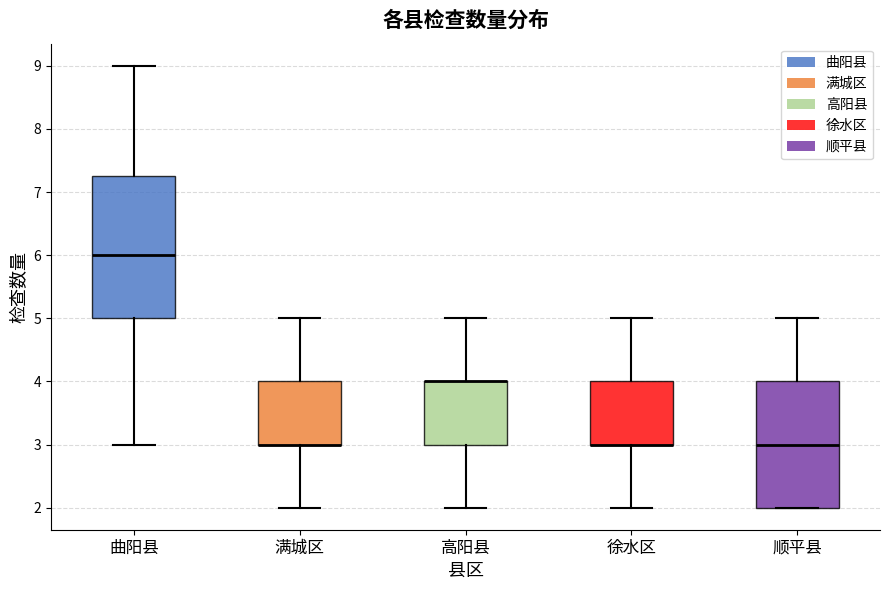

Reading left to right, transcribe this box plot: for each box, give where its median line is, the range the box spans, and where its two whiskers end, as read against the y-axis. The values are not printed on the chart, so give them approximately, as read against the axis.

曲阳县: median 6.0, box 5.0 to 7.3, whiskers 3.0 to 9.0
满城区: median 3.0 (drawn on the box's lower edge), box 3.0 to 4.0, whiskers 2.0 to 5.0
高阳县: median 4.0 (drawn on the box's upper edge), box 3.0 to 4.0, whiskers 2.0 to 5.0
徐水区: median 3.0 (drawn on the box's lower edge), box 3.0 to 4.0, whiskers 2.0 to 5.0
顺平县: median 3.0, box 2.0 to 4.0, whiskers 2.0 to 5.0